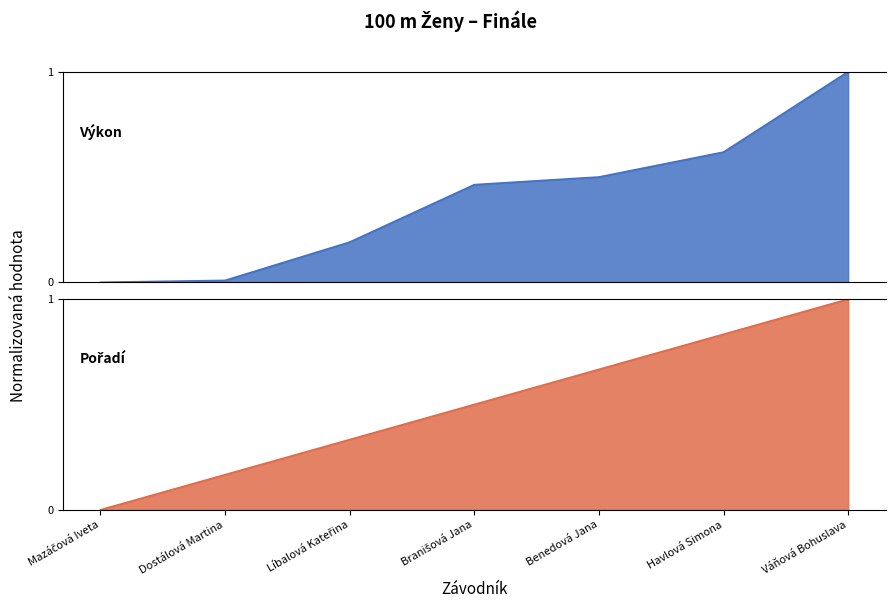

Which category has the lowest value in the Výkon series?

Mazáčová Iveta